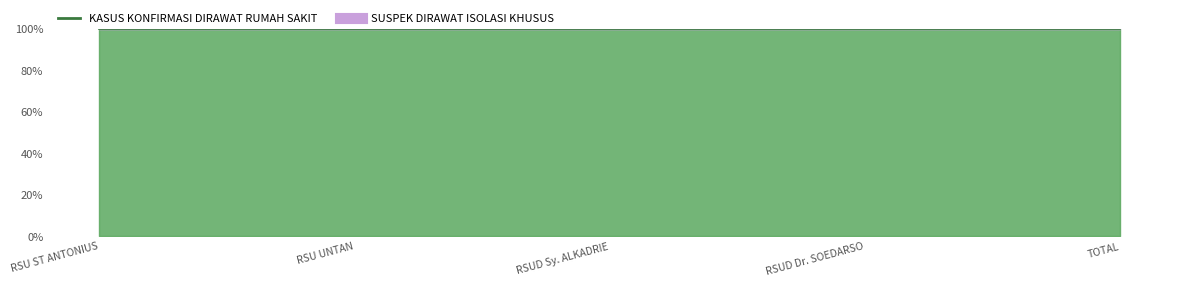

Between RSU UNTAN and RSUD Dr. SOEDARSO, which series saw the biggest shift?

KASUS KONFIRMASI DIRAWAT RUMAH SAKIT